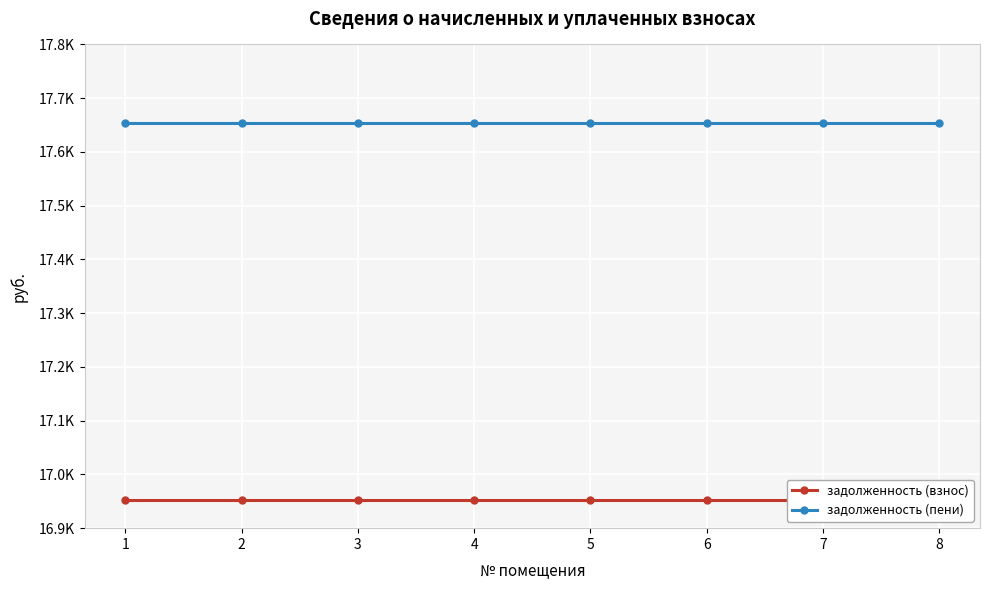

True or false: задолженность (пени) has a value of 11786.7 at 6.

False